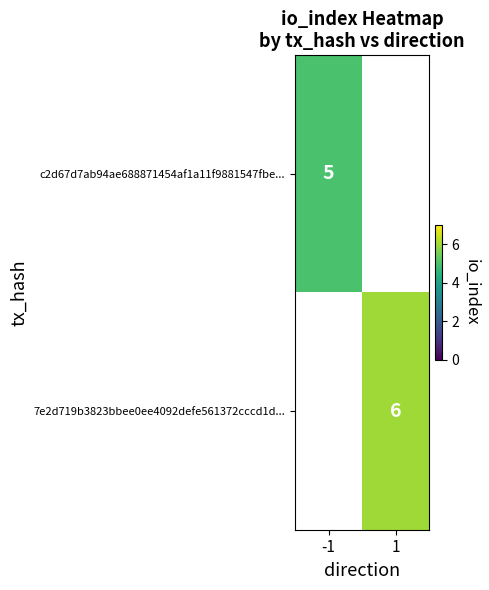

The 7e2d719b3823bbee0ee4092defe561372cccd1d... series shows 3 at 1. True or false?

False